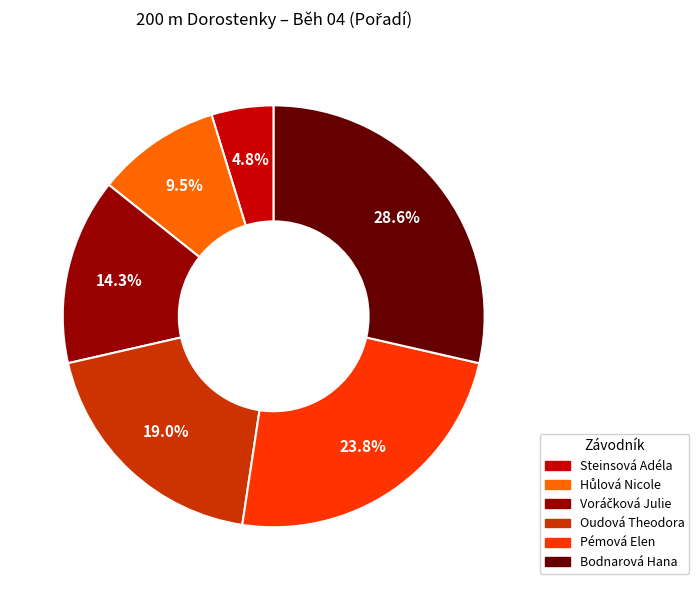

Does Bodnarová Hana represent more than half of the total?

No